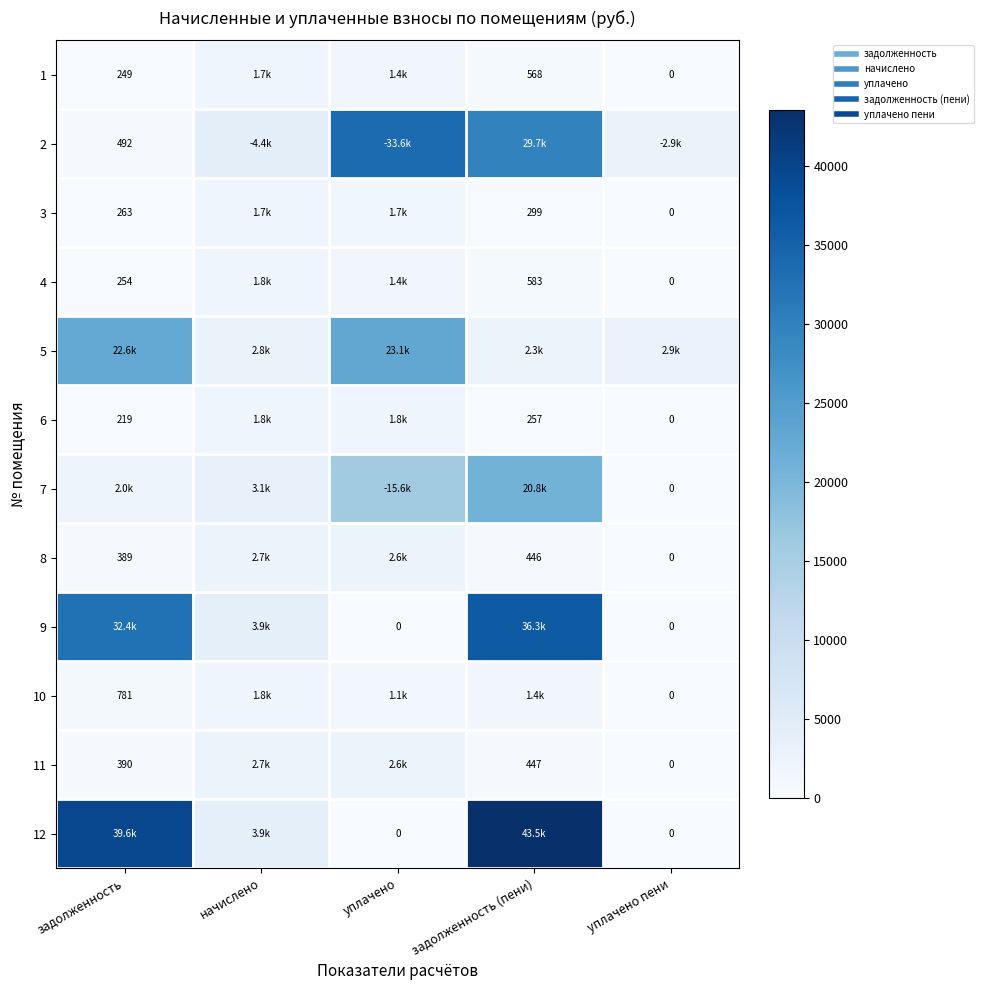

How many positive values does the 7 series have?

4